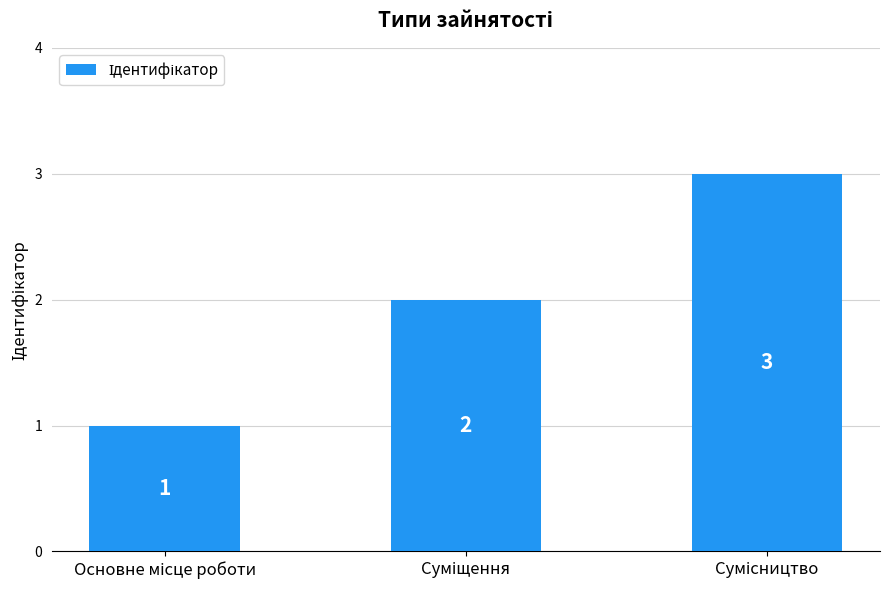

How many values are between 1 and 3?

3